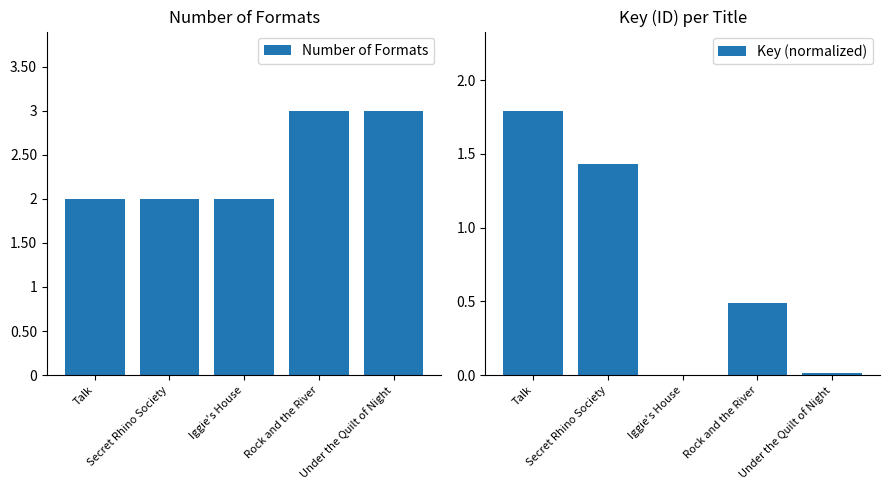

Reading left to right, transcribe all the data shown in this chart.

Number of Formats: 2.0	2.0	2.0	3.0	3.0
Key (normalized): 1.8	1.4	0.0	0.5	0.0